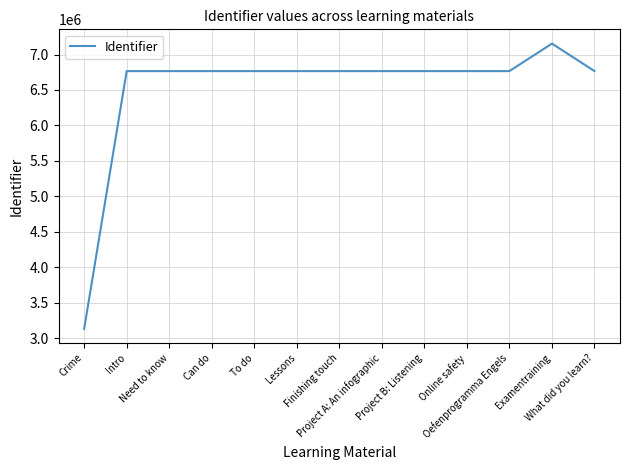

What is the difference between the maximum and minimum values?

4020875